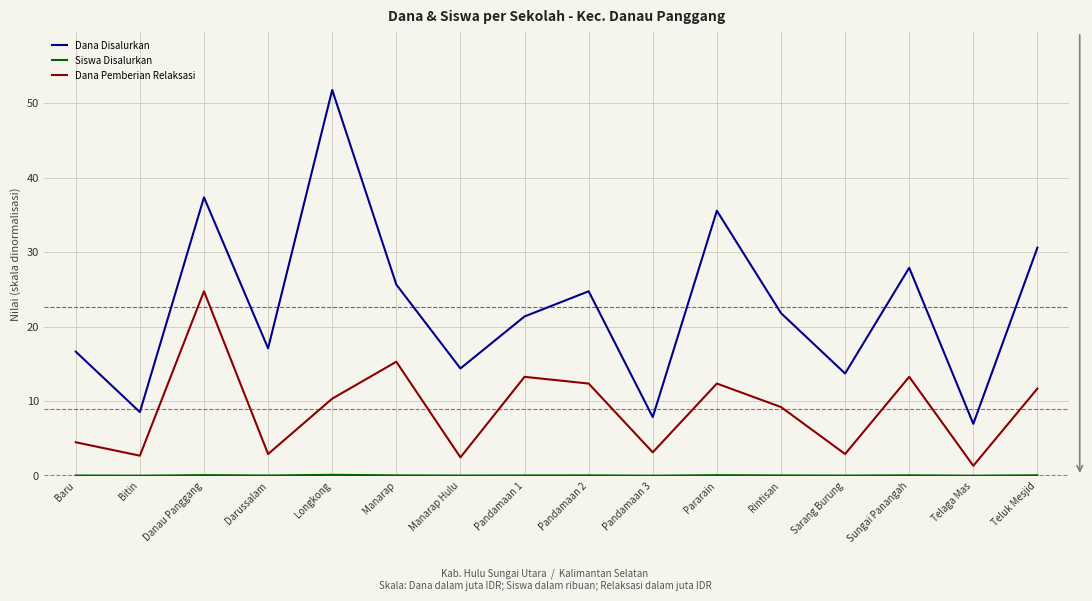

True or false: Dana Pemberian Relaksasi has more than 1 points higher than both neighbors.

True